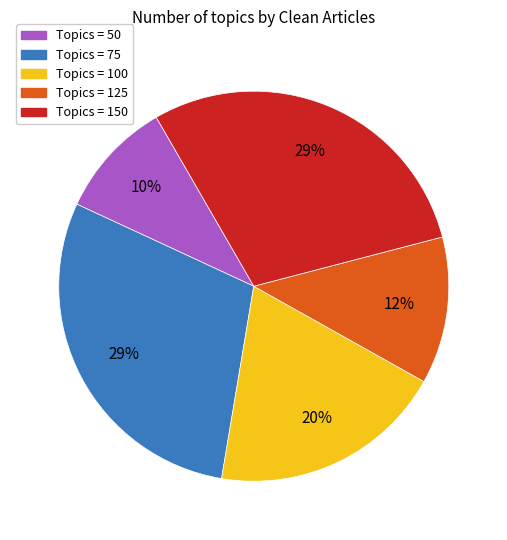

How many slices are in this pie chart?

5